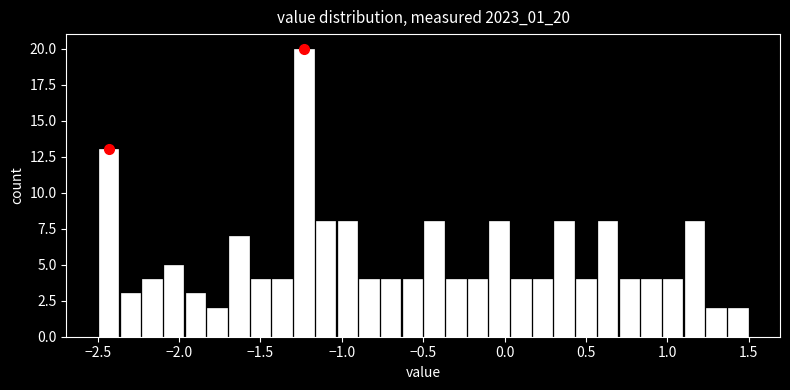

Around what value on the x-axis is the tallest bar? Give the approximate position of its centre, as read against the axis.

-1.25